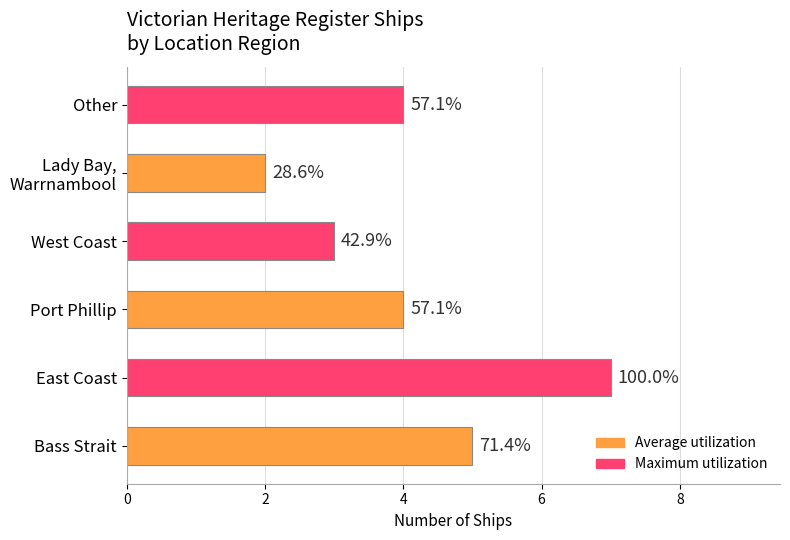

How many bars are there in total?

6